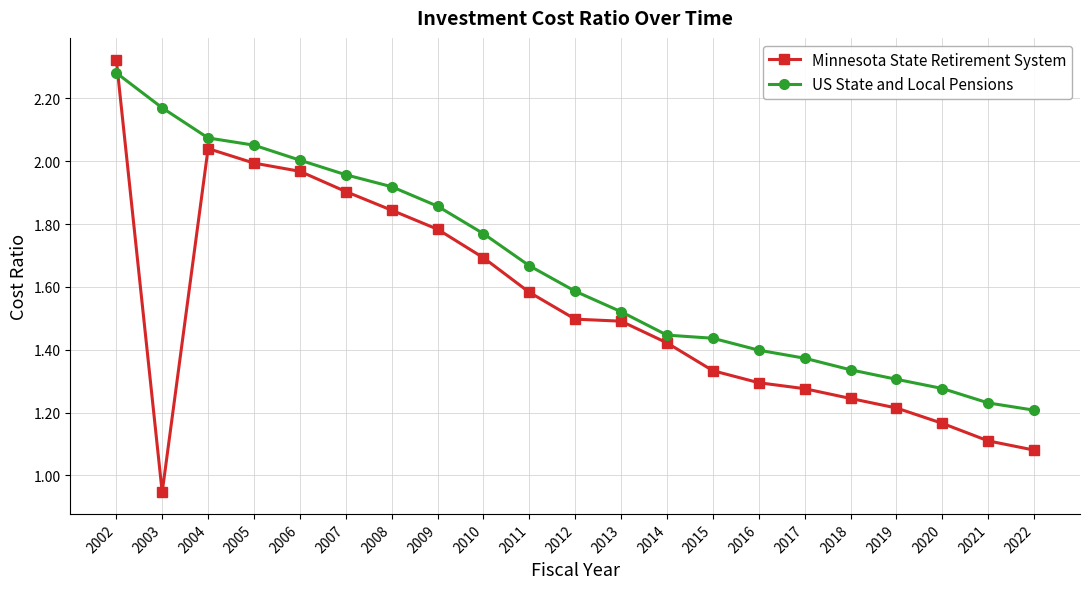

Rank the series by their average value, from lowest to highest.

Minnesota State Retirement System, US State and Local Pensions